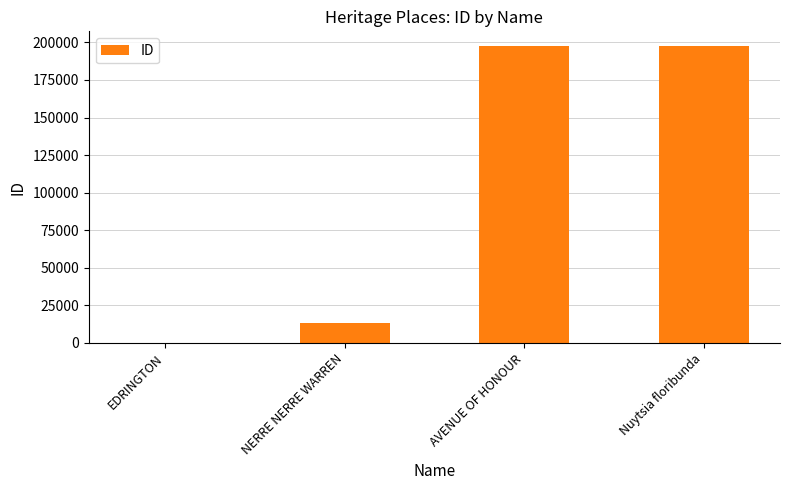

Read the value at Nuytsia floribunda.

197497